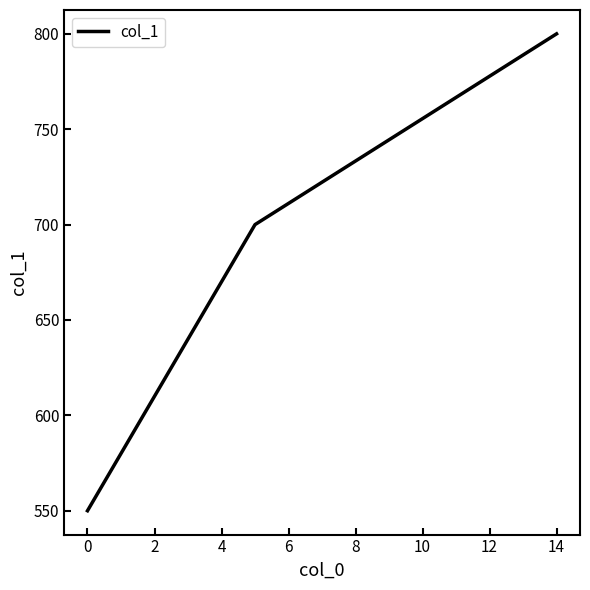

What is the sum of all values?

2050